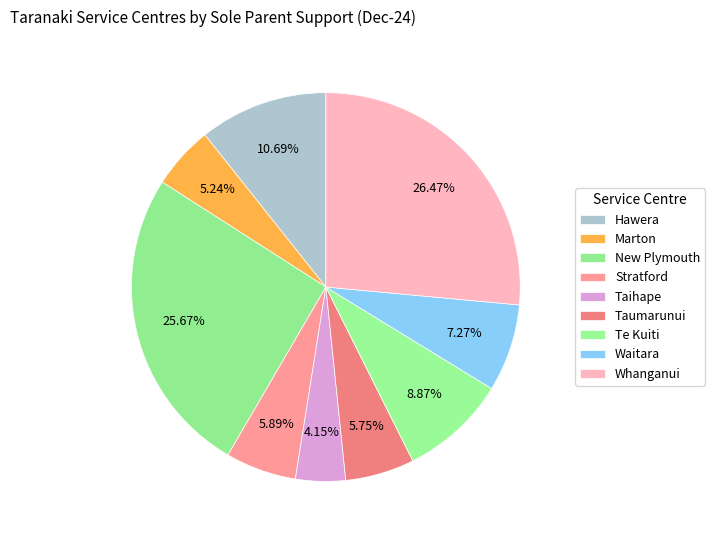

Rank the categories by value from highest to lowest.

Whanganui, New Plymouth, Hawera, Te Kuiti, Waitara, Stratford, Taumarunui, Marton, Taihape